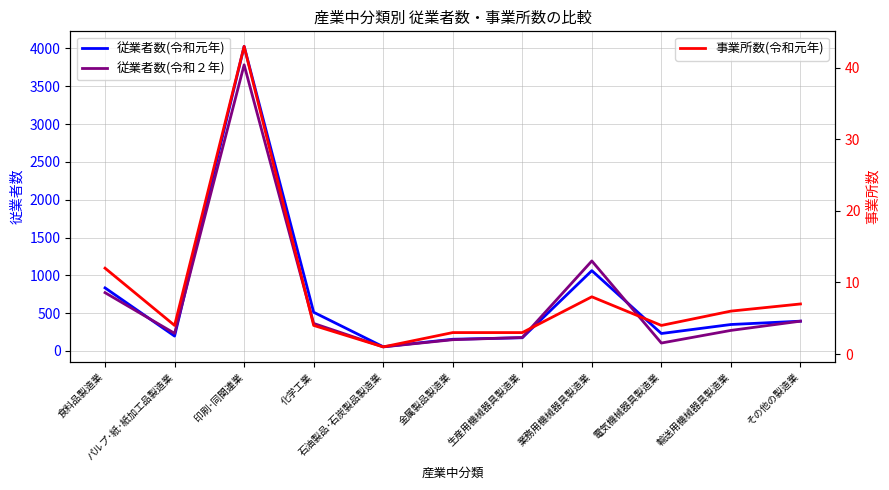

What is the label of the 9th point from the right?

印刷･同関連業